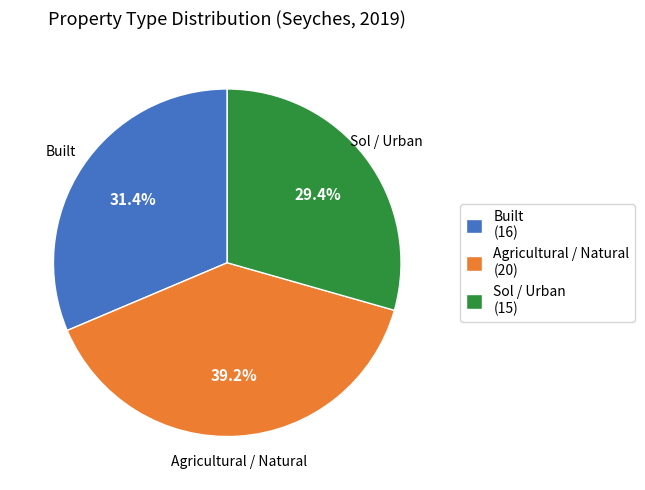

Does Agricultural / Natural account for over 50% of the chart?

No